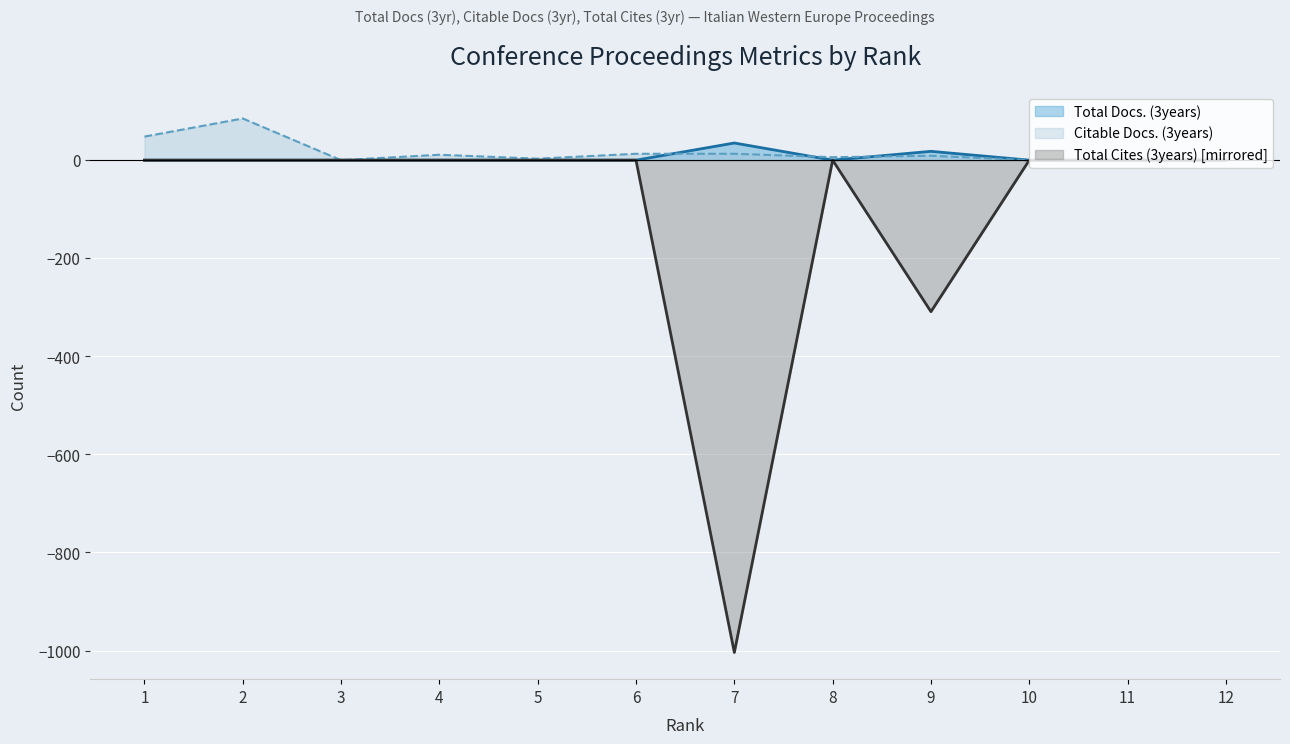

What is the sum of the Total Cites (3years) values at 9 and 4?

-309